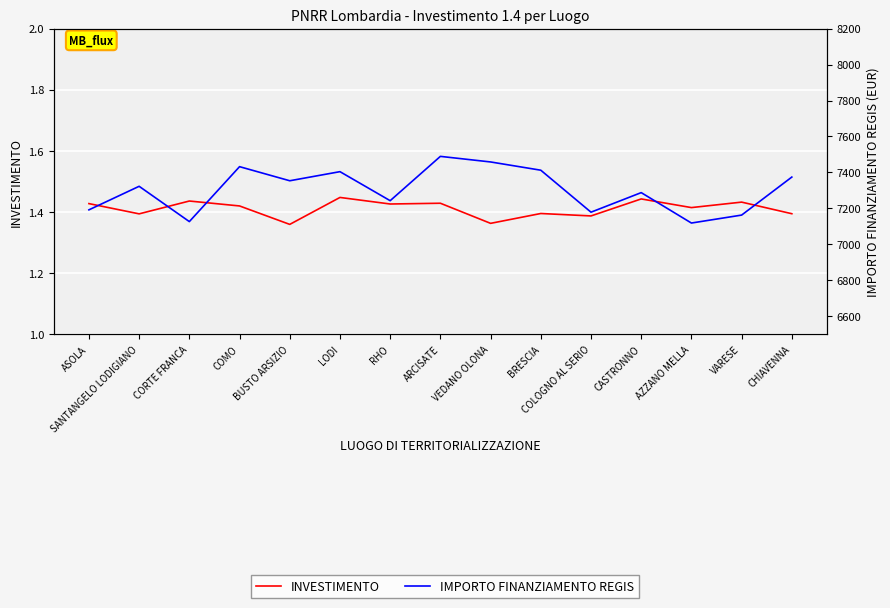

Reading right to left, transcribe all the data shown in this chart.

INVESTIMENTO: CHIAVENNA=1.4	VARESE=1.4	AZZANO MELLA=1.4	CASTRONNO=1.4	COLOGNO AL SERIO=1.4	BRESCIA=1.4	VEDANO OLONA=1.4	ARCISATE=1.4	RHO=1.4	LODI=1.4	BUSTO ARSIZIO=1.4	COMO=1.4	CORTE FRANCA=1.4	SANTANGELO LODIGIANO=1.4	ASOLA=1.4
IMPORTO FINANZIAMENTO REGIS: CHIAVENNA=7374.2	VARESE=7162.7	AZZANO MELLA=7118.5	CASTRONNO=7287.7	COLOGNO AL SERIO=7178.9	BRESCIA=7412.4	VEDANO OLONA=7458.2	ARCISATE=7489.3	RHO=7242.8	LODI=7404.2	BUSTO ARSIZIO=7353.7	COMO=7432.1	CORTE FRANCA=7126.5	SANTANGELO LODIGIANO=7322.8	ASOLA=7191.9